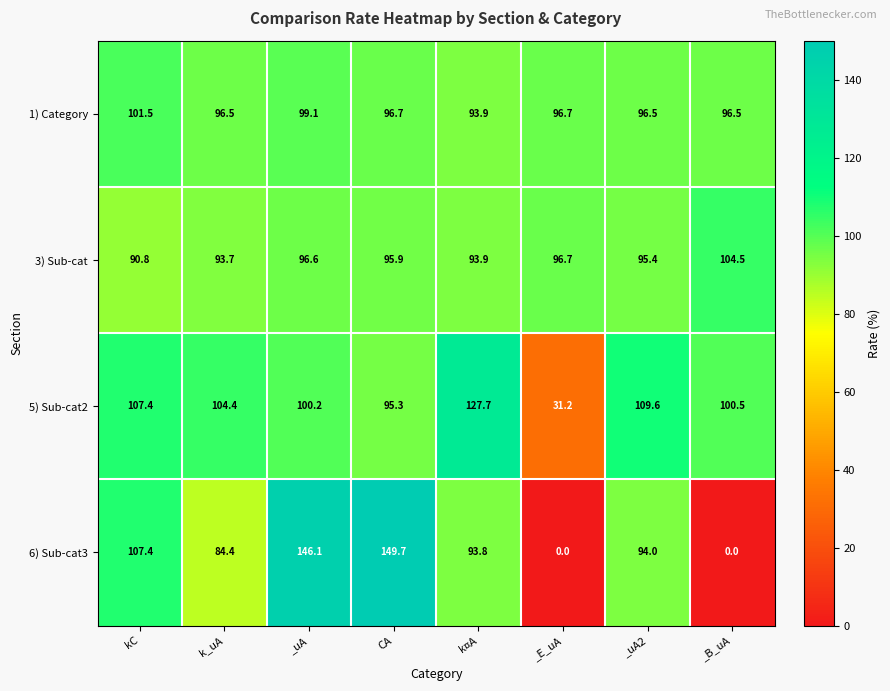

Between kC and _uA, which series saw the biggest shift?

6) Sub-cat3